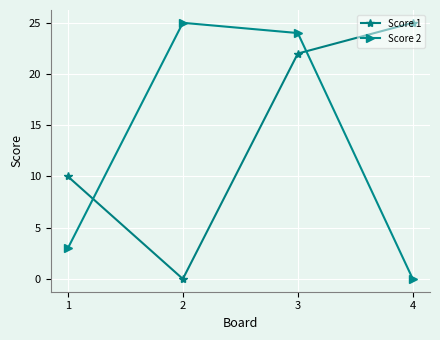

True or false: Score 2 has more than 0 interior local peaks.

True